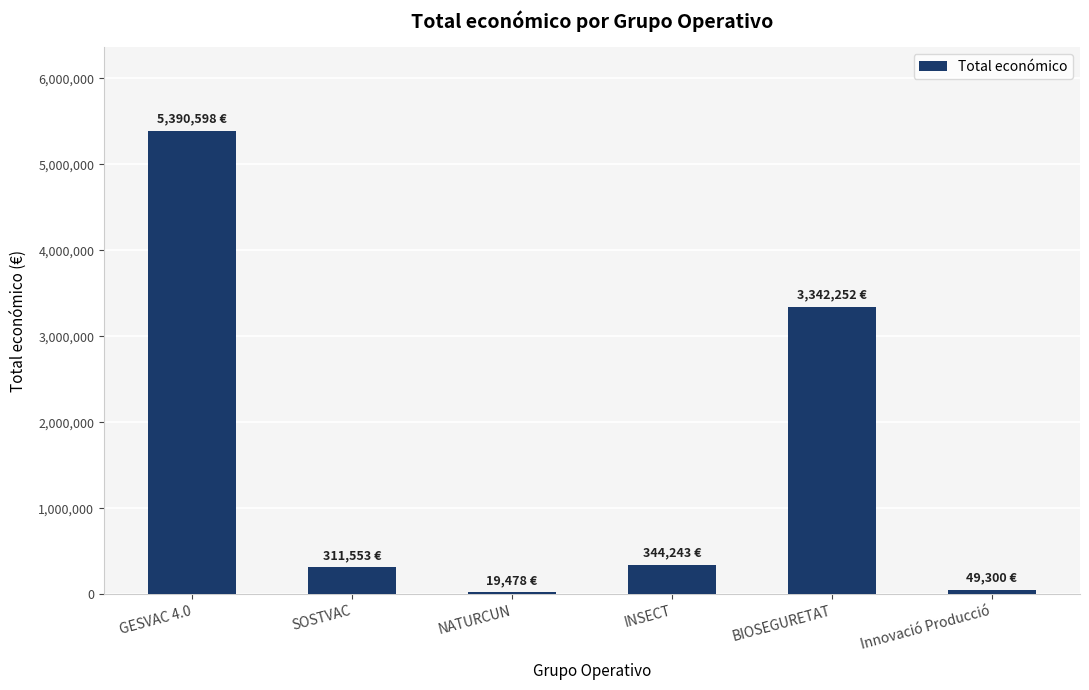

What is the maximum value shown in the chart?

5390598